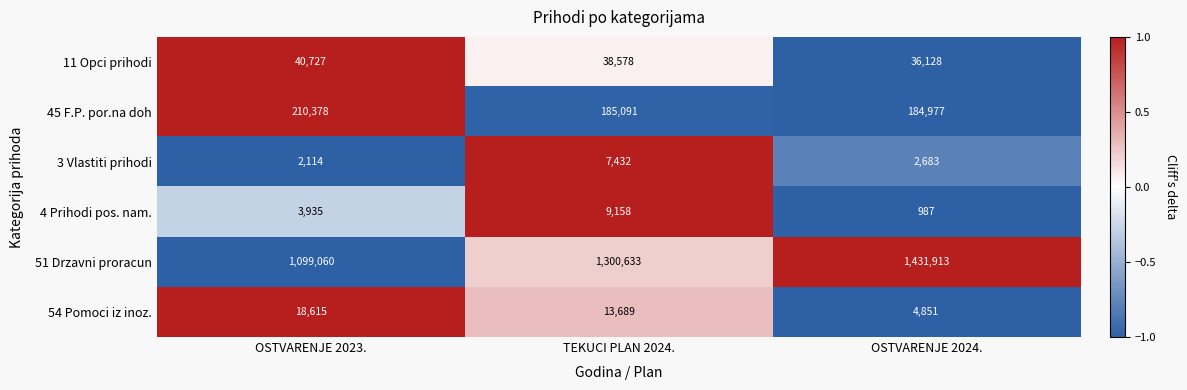

What is the greatest value displayed?

1431913